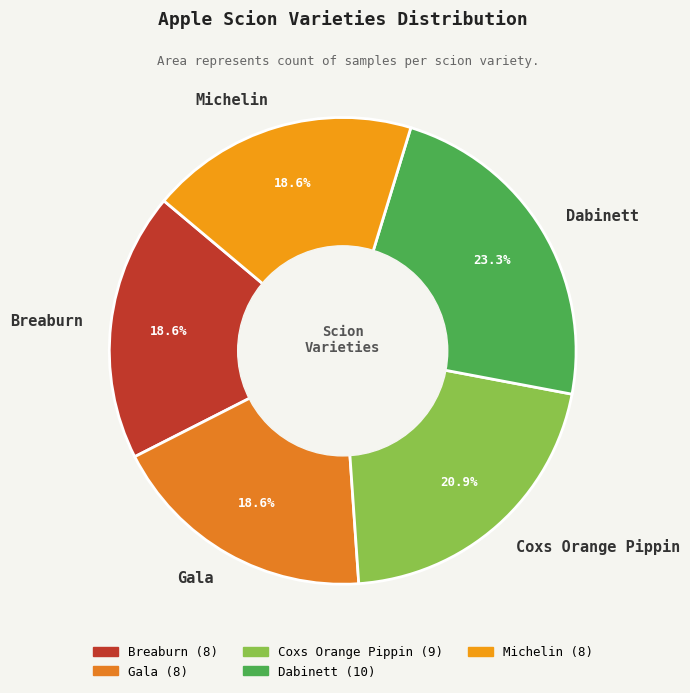

Does Coxs Orange Pippin represent more than half of the total?

No